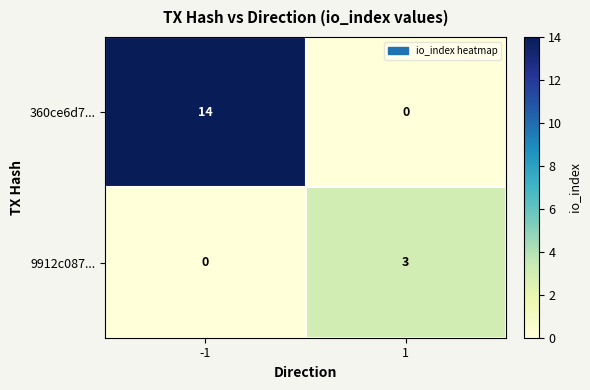

Reading left to right, list all the values displayed in this chart.

360ce6d7...: 14	0
9912c087...: 0	3